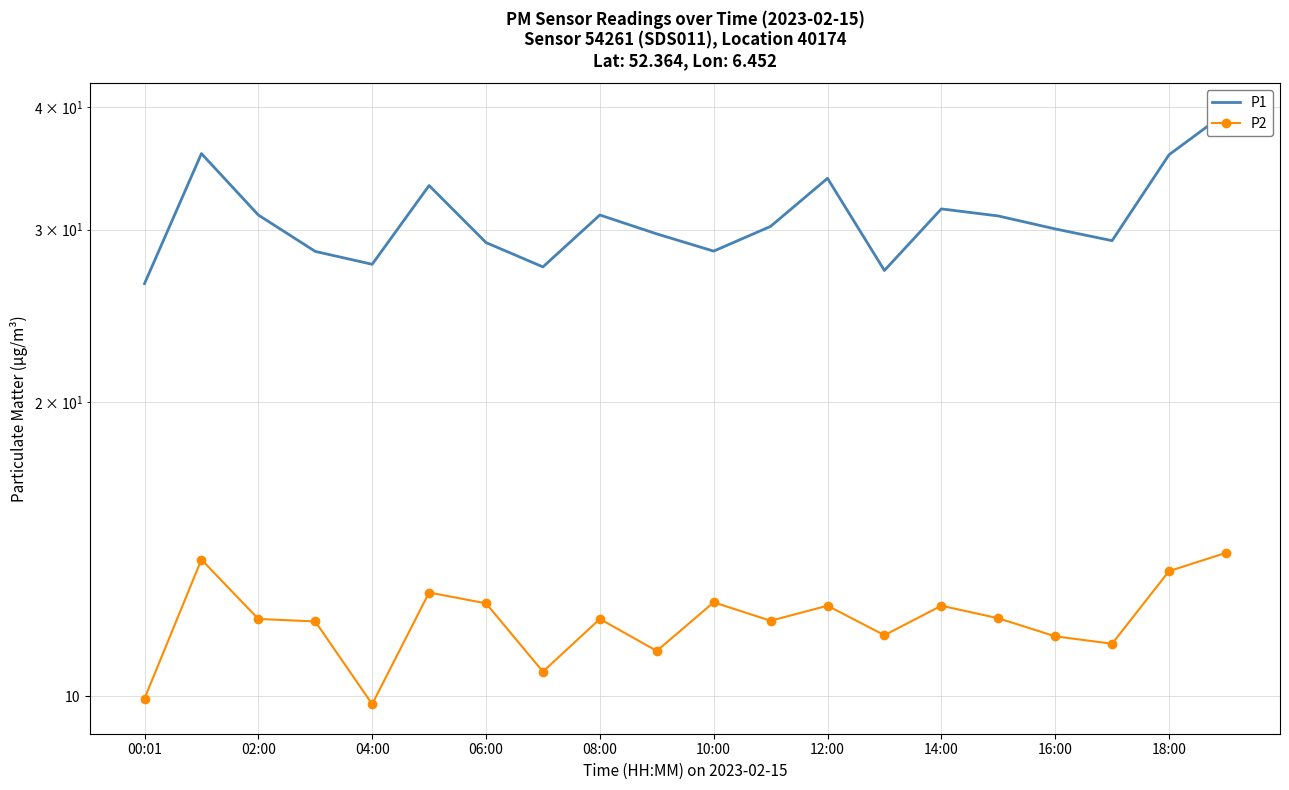

How many values in the P2 series are below 12?

9